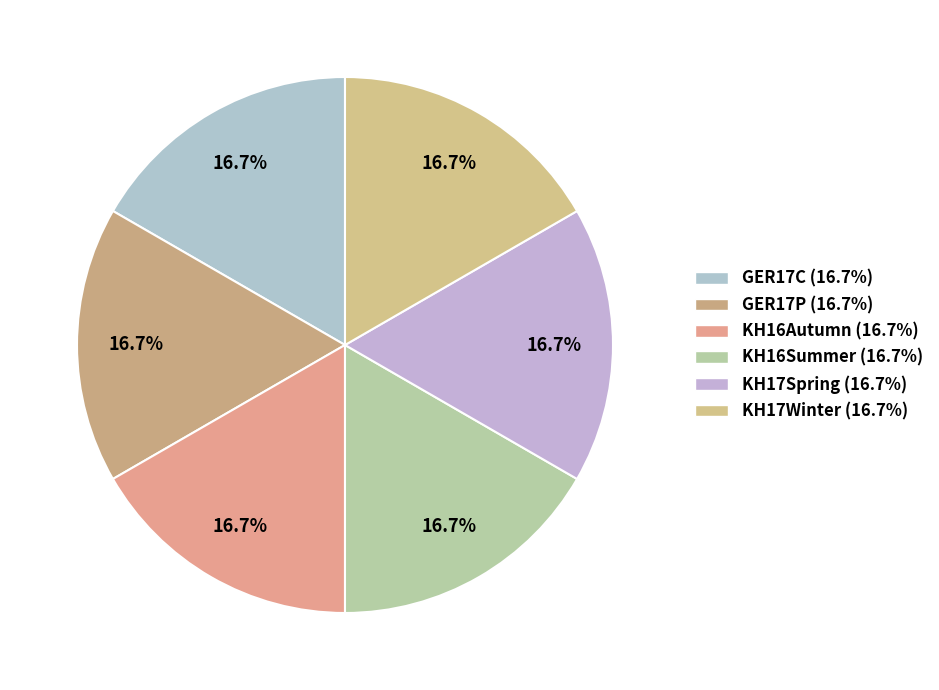

The GER17P slice represents 17% of the pie. True or false?

True